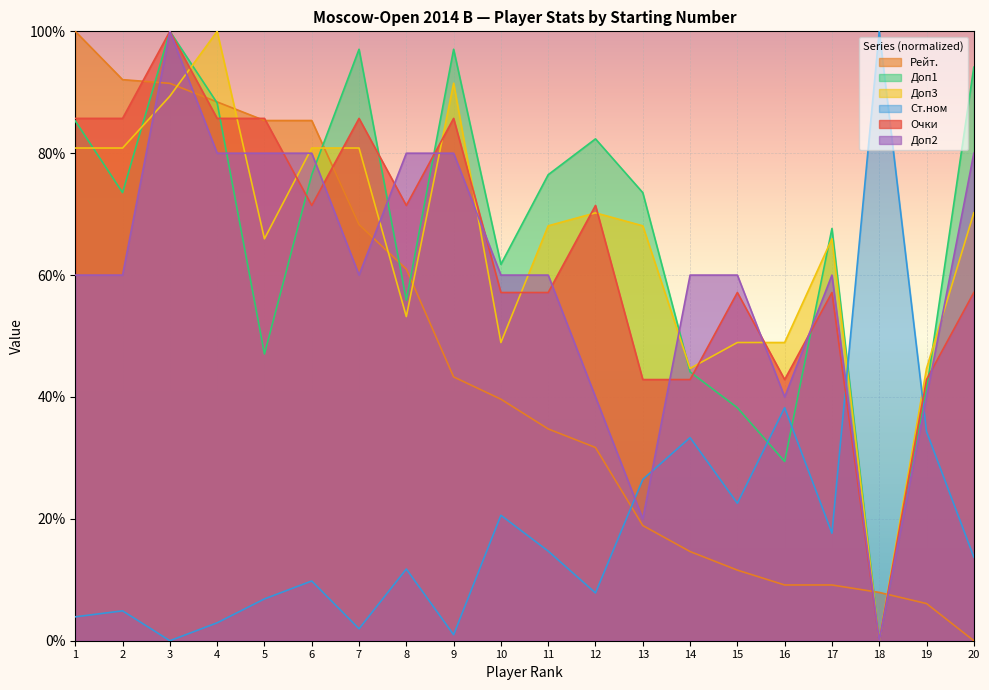

What is the spread (max minus min) of values at 14?

45.4